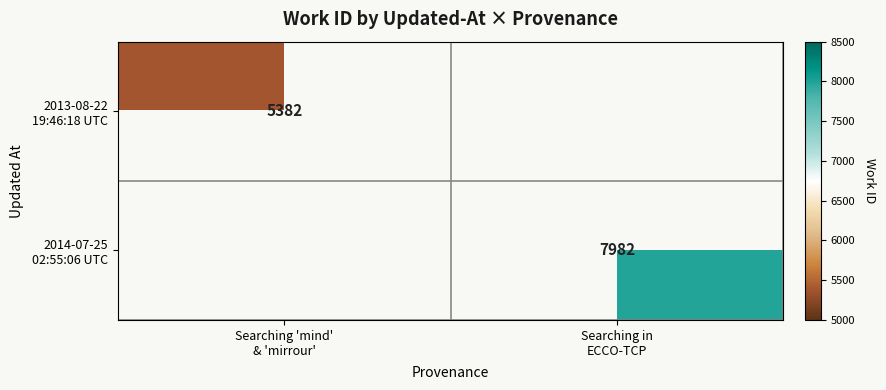

At which category does the chart reach its peak across all series?

Searching in
ECCO-TCP